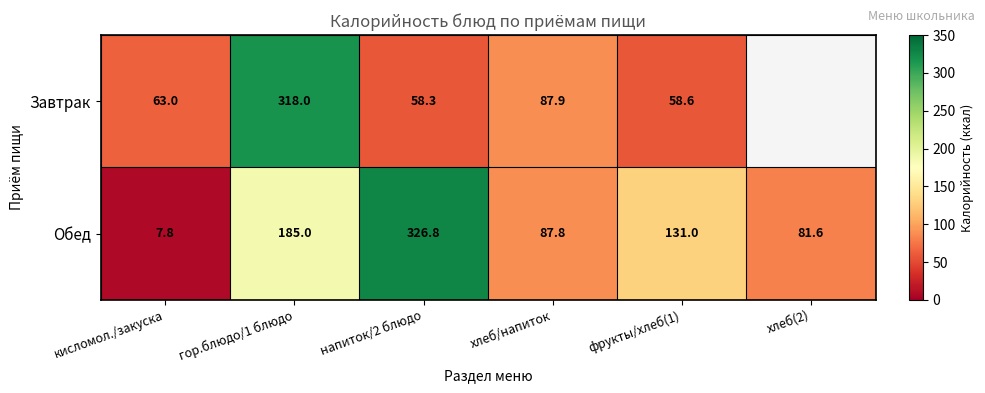

What is the difference between the Завтрак values at напиток/2 блюдо and фрукты/хлеб(1)?

0.3